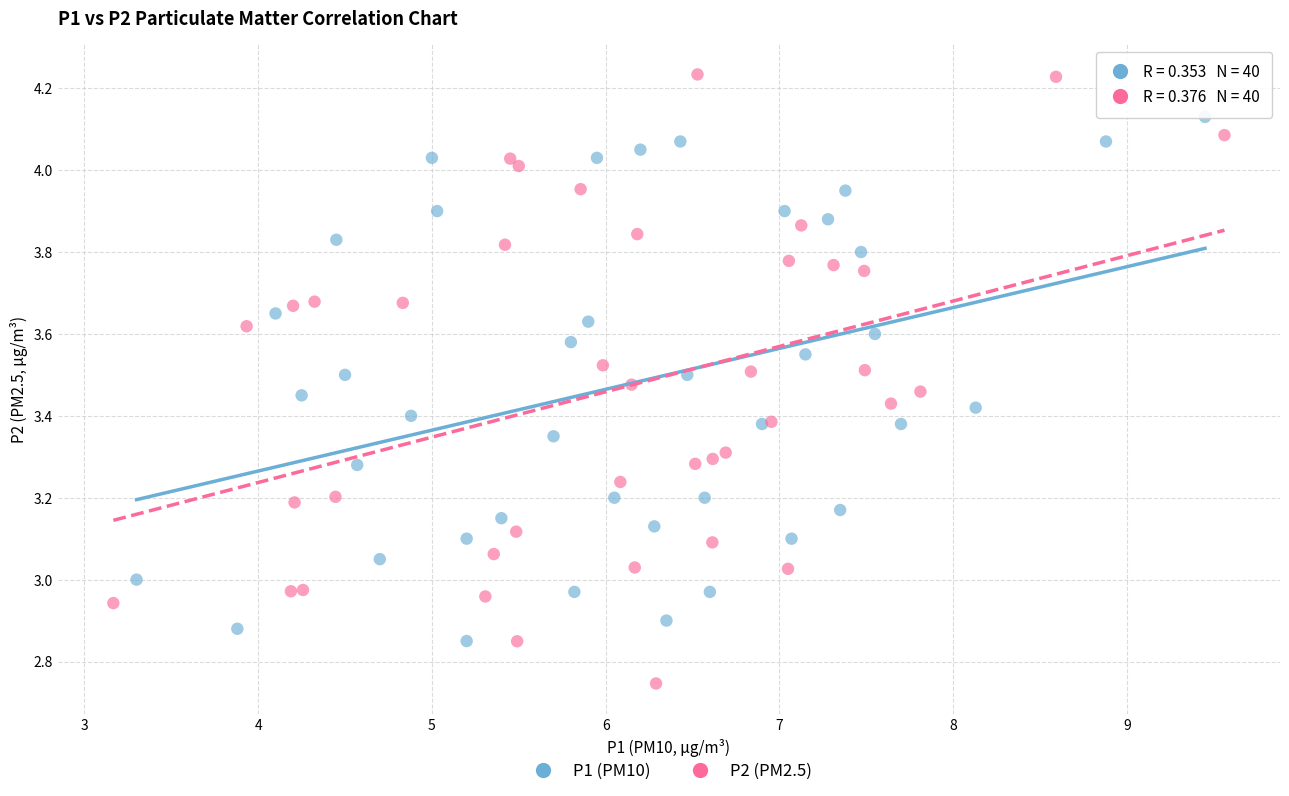

What are all the series names shown in the legend?

P1 (PM10), P2 (PM2.5)